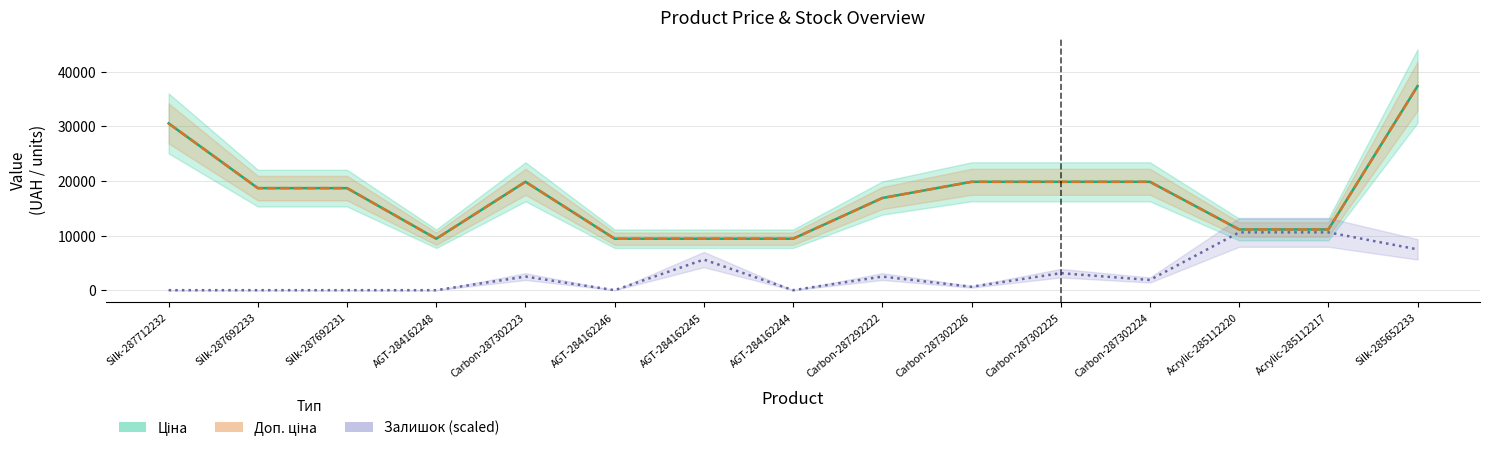

The Ціна series shows 19831.1 at Carbon-287302223. True or false?

True